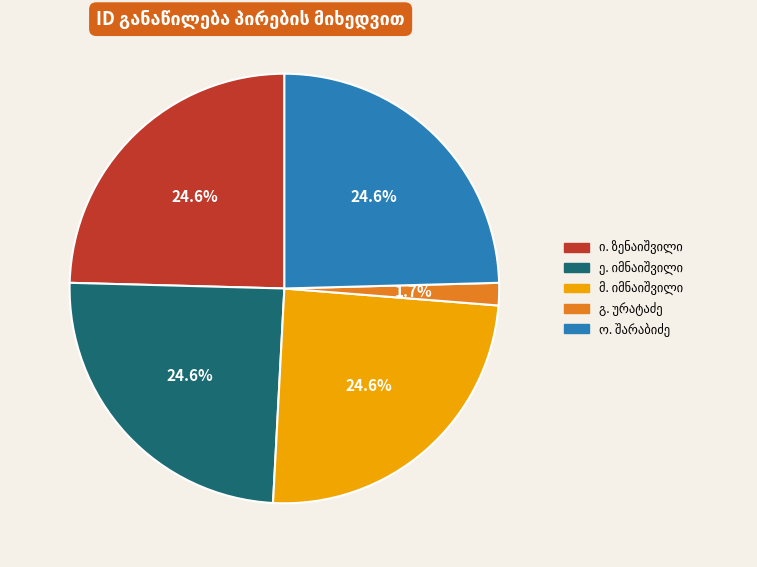

Count the number of slices in the pie.

5